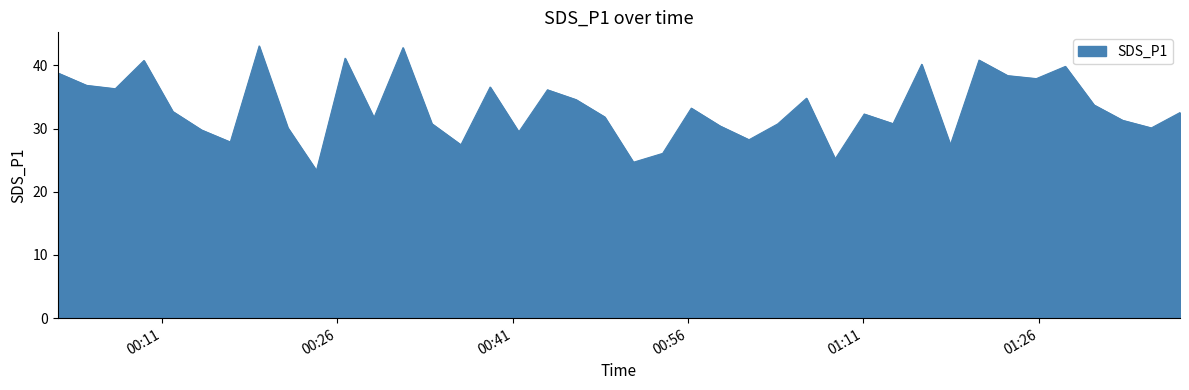

What is the difference between the maximum and minimum values?

19.7